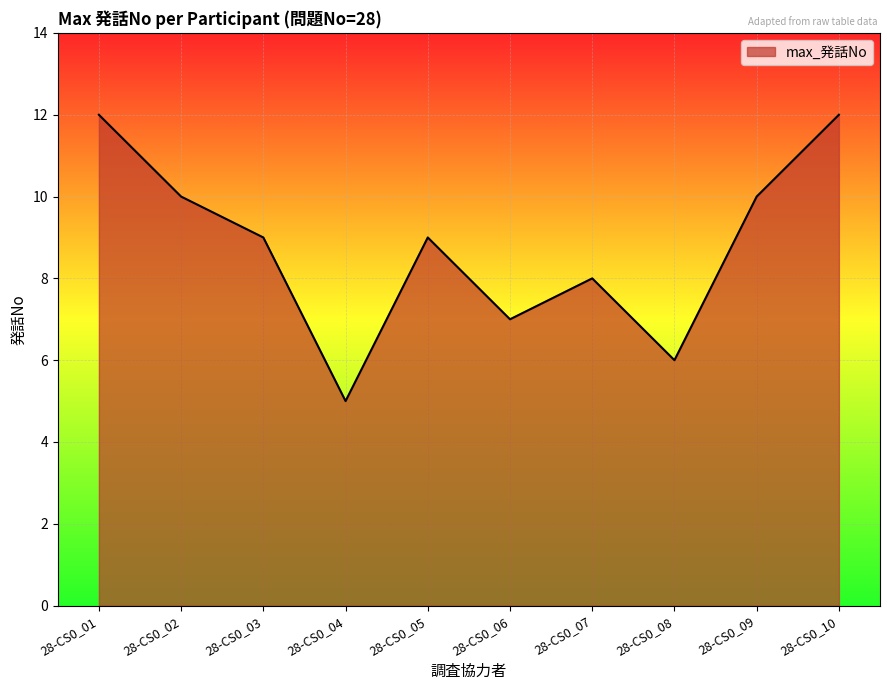

True or false: the data shows 4 at 28-CS0_05.

False